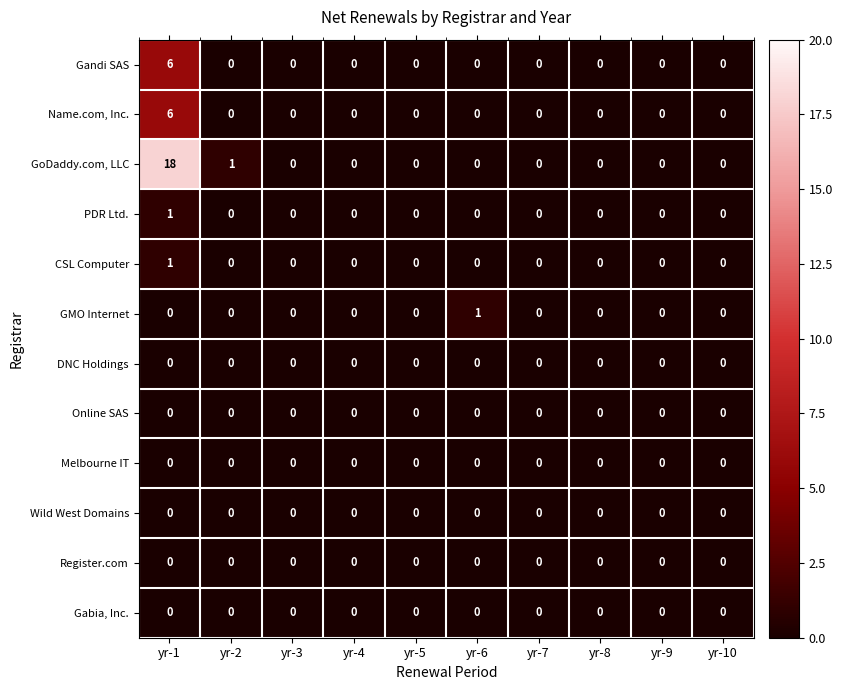

The value of DNC Holdings at yr-3 is 0. True or false?

True